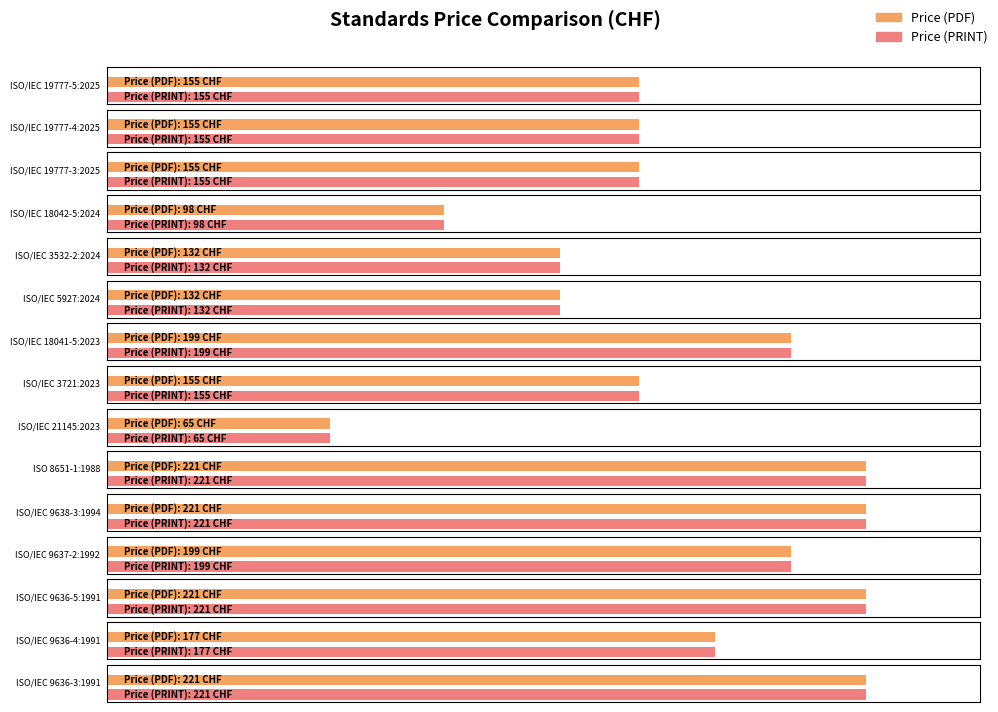

How many data points in Price (PDF) are less than 155?

4